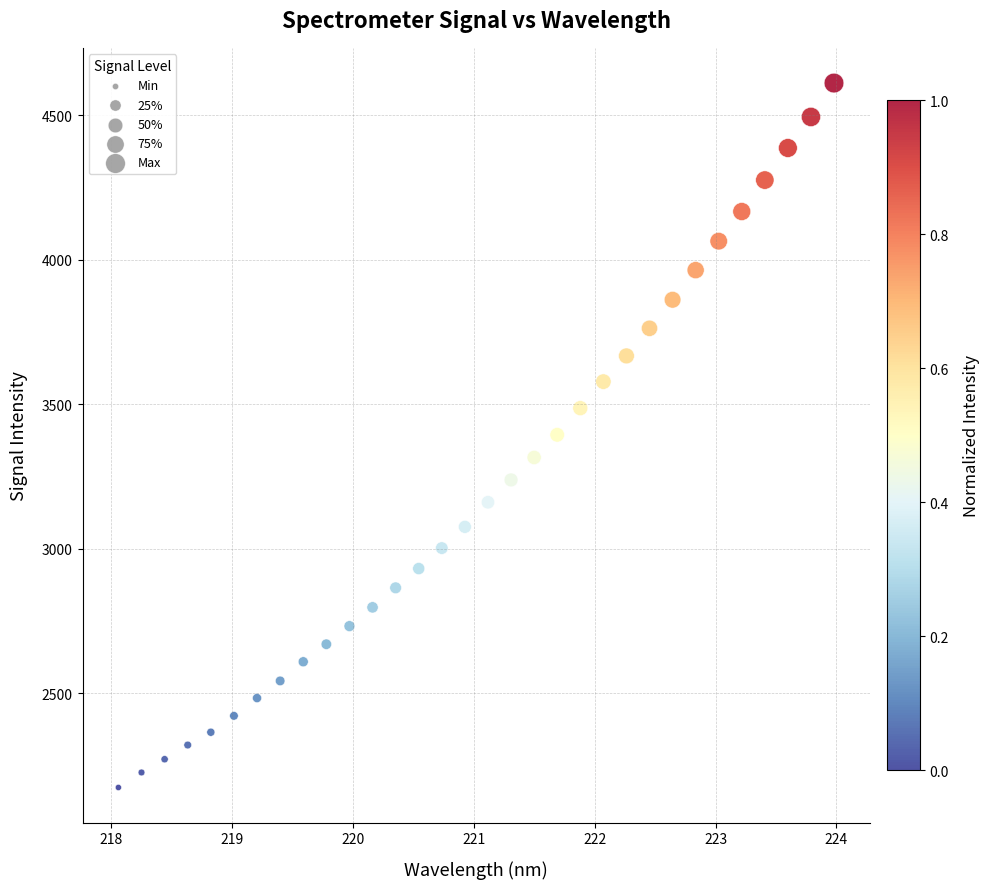

What is the range of Y values (max minus min)?

2439.0